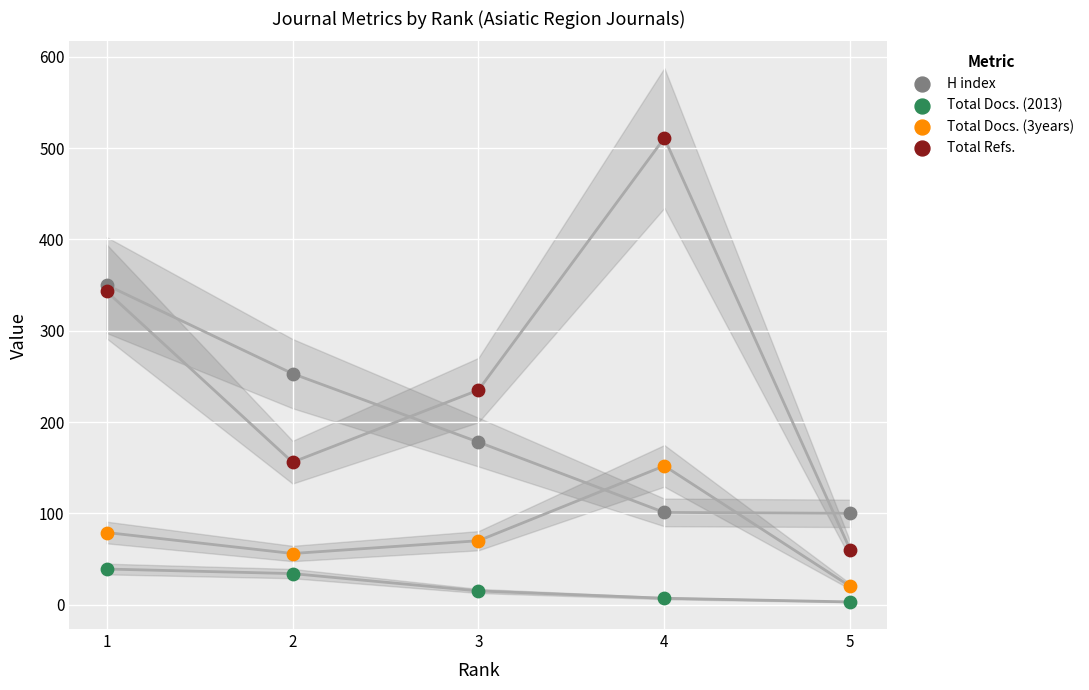

Which series reaches the maximum Y coordinate?

Total Refs.